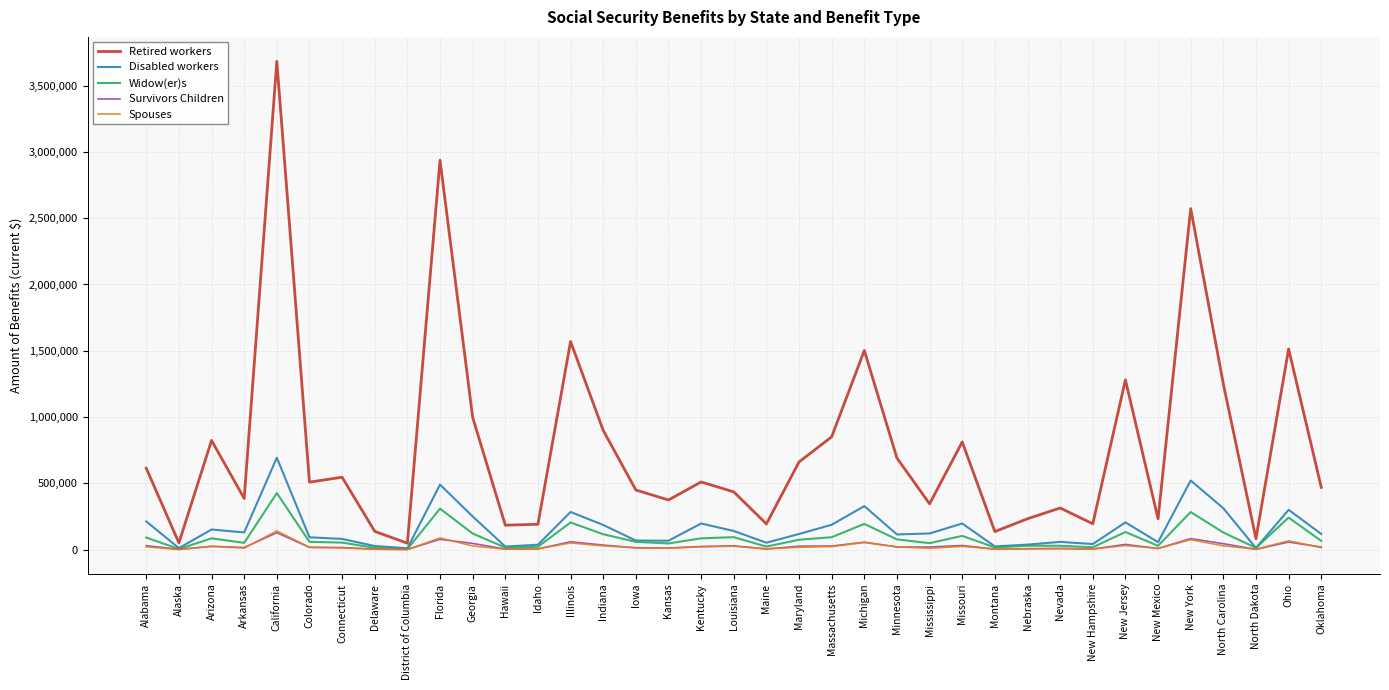

Which series has the widest spread of values?

Retired workers